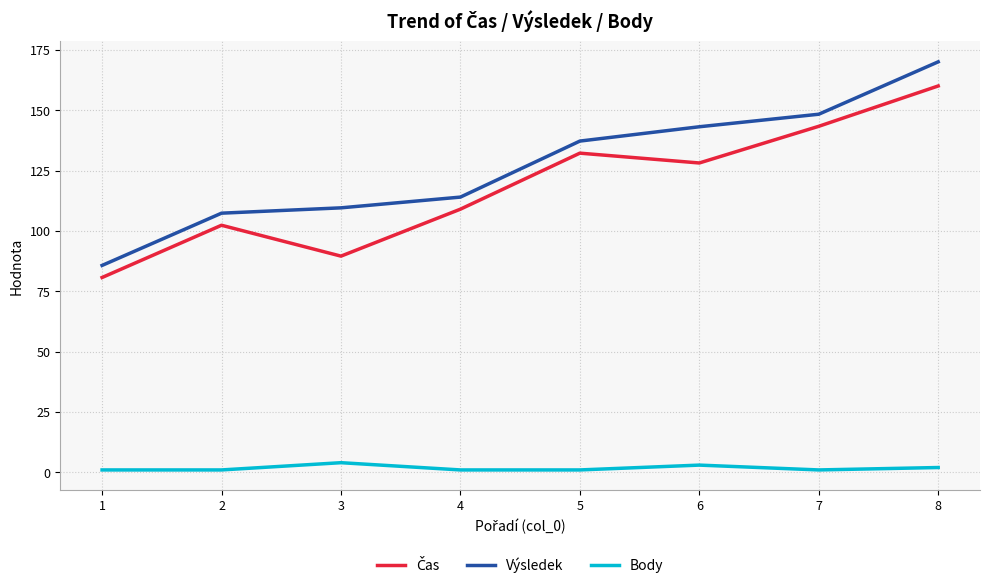

Between 5 and 8, which series saw the biggest shift?

Výsledek